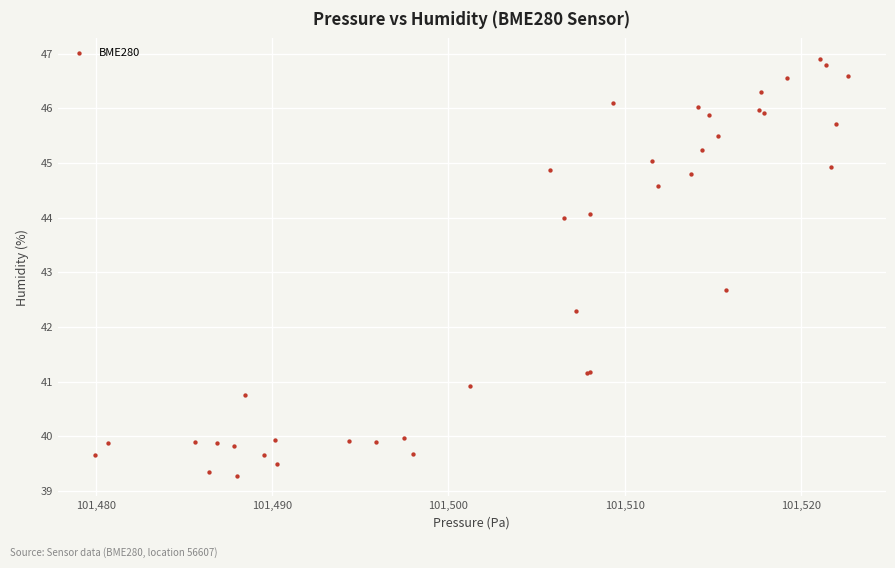

What Y value in the scatter plot is closest to 43?

42.7